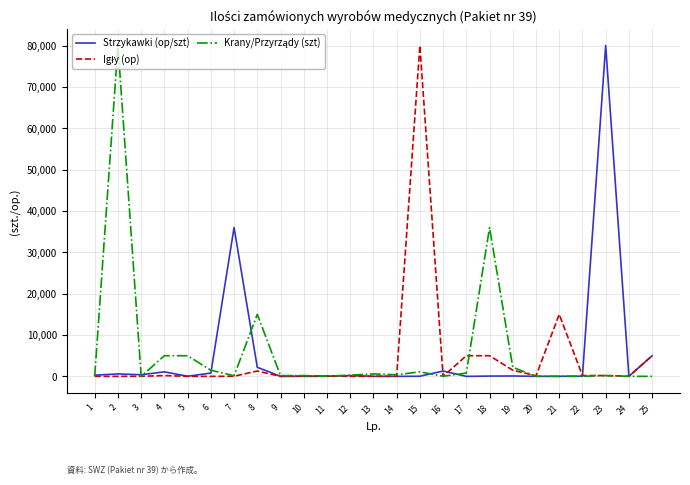

Between 13 and 23, which series saw the biggest shift?

Strzykawki (op/szt)